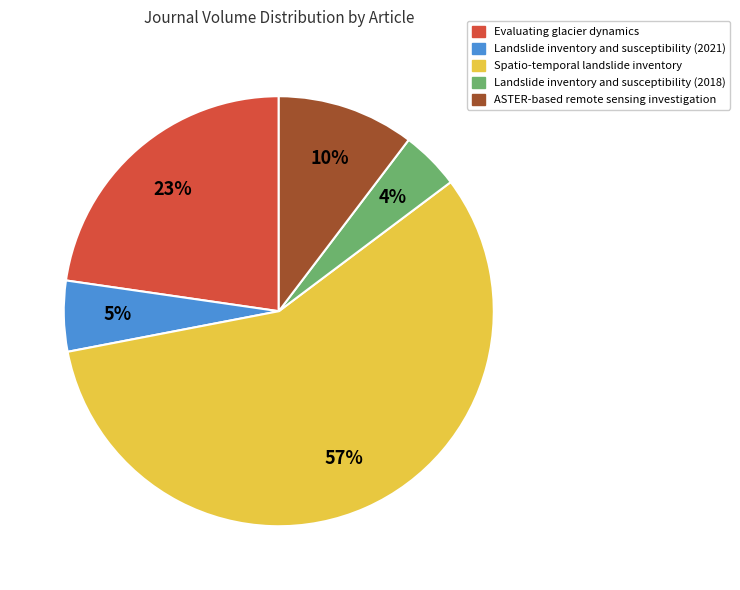

Is there any slice that represents more than half of the pie?

Yes